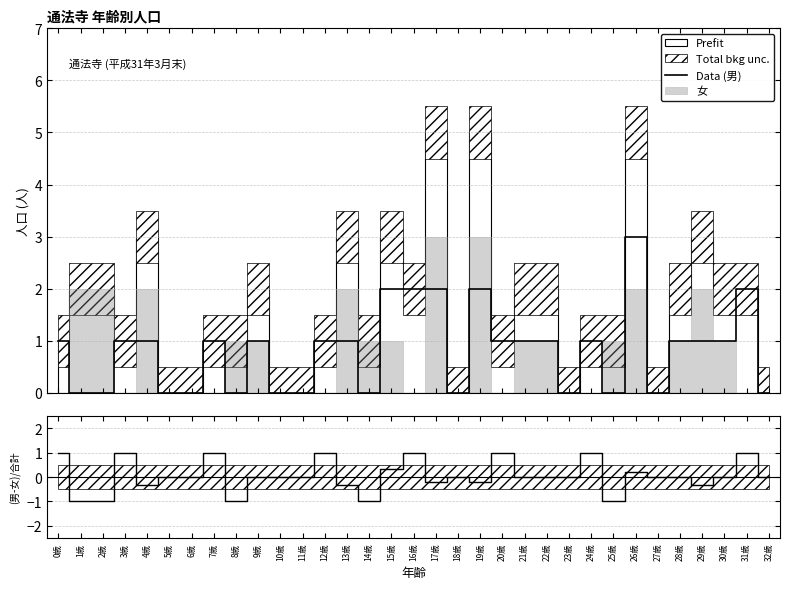

At which category does the data reach its first local valley?

8歳